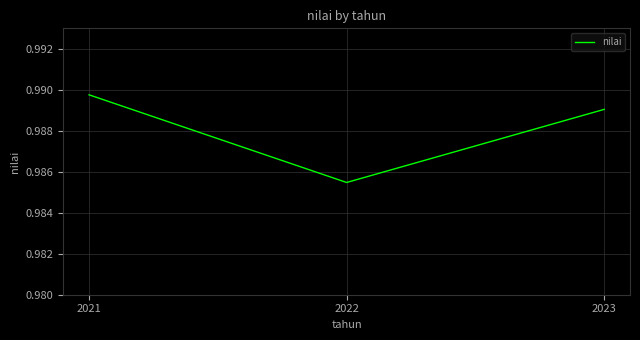

Is this an area chart (filled region under the line)?

No